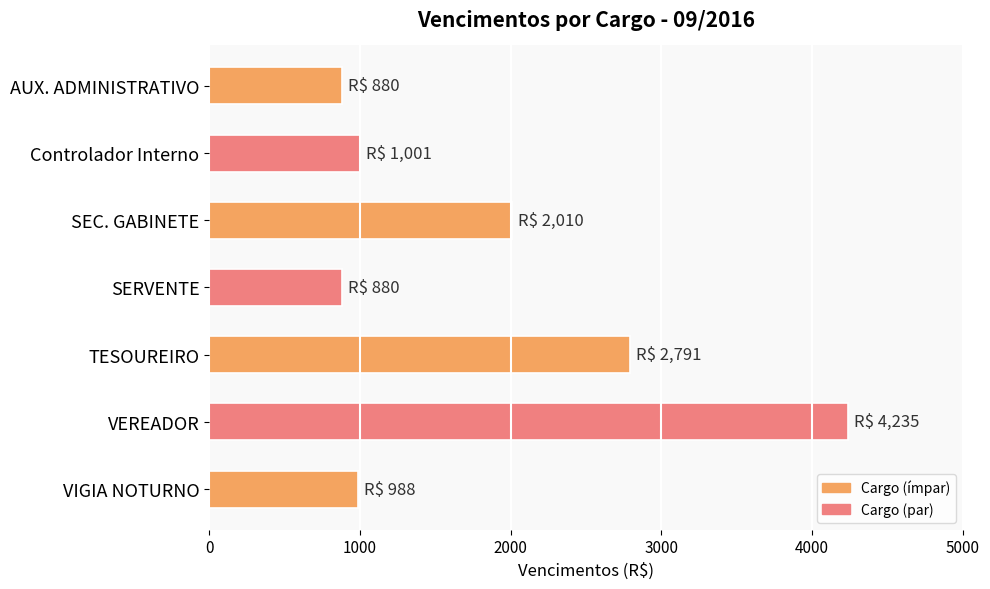

What is the difference between the maximum and second lowest values?

3355